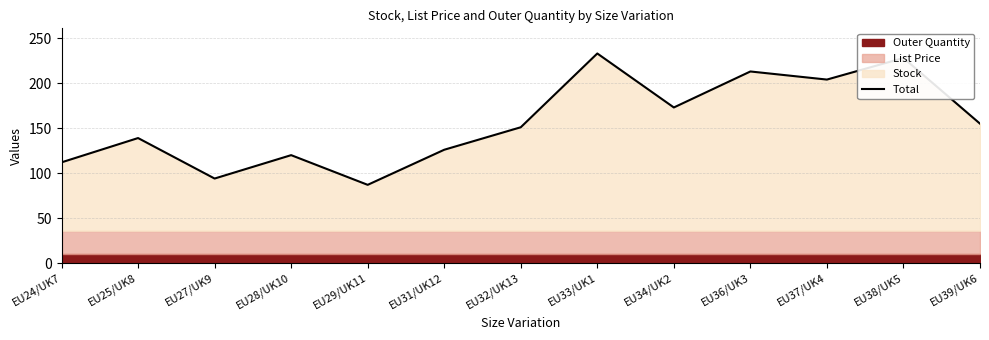

How many interior local peaks (higher than both neighbors) does the data have?

5